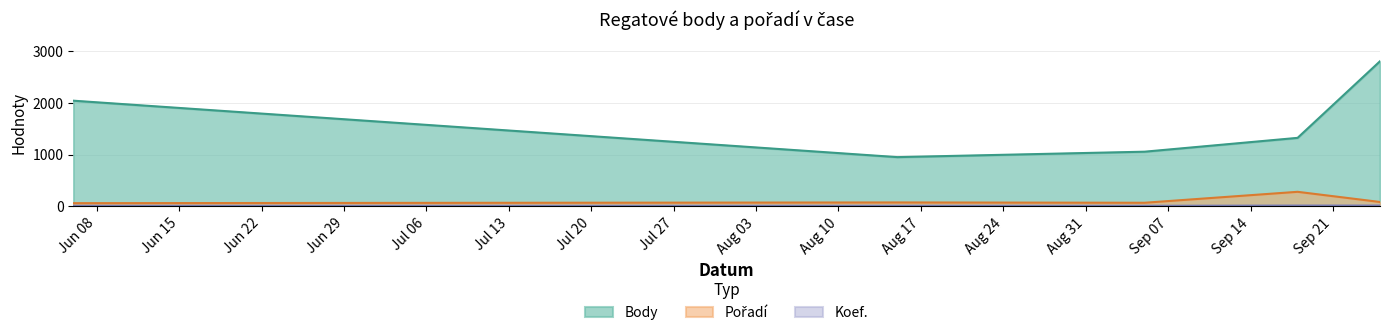

What is the value of the Koef. point at the 5th from the left?

12